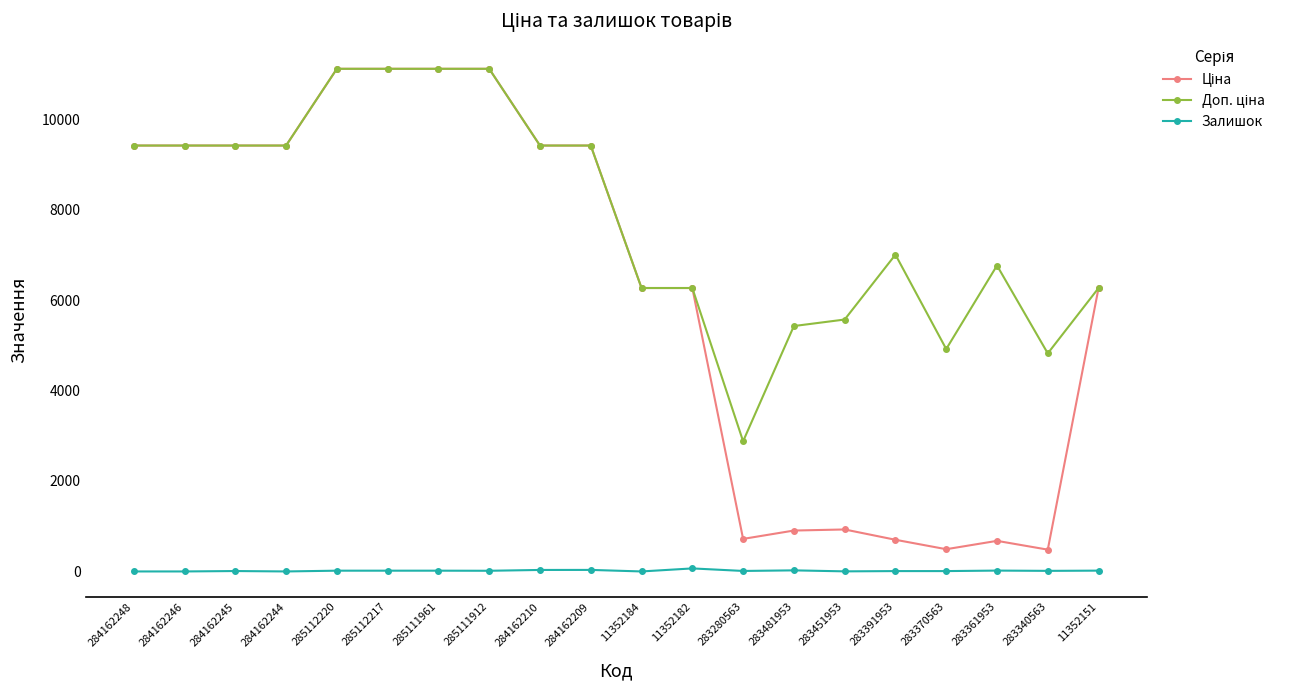

What is the greatest value displayed?

11113.6